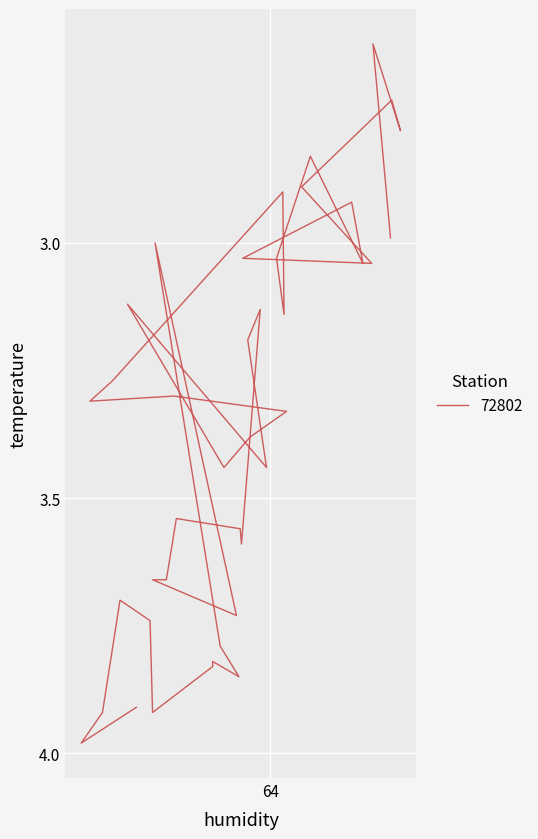

Where is the first local minimum?

1